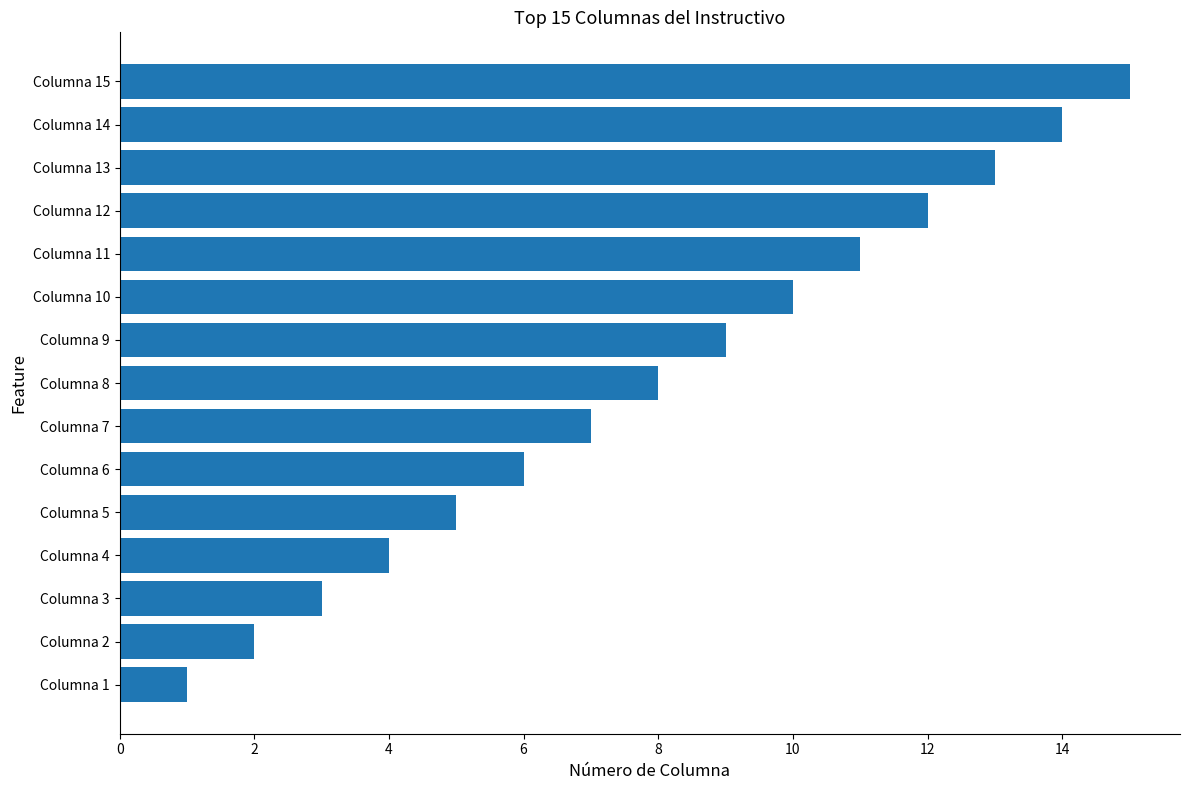

What is the difference between the maximum and minimum values?

14